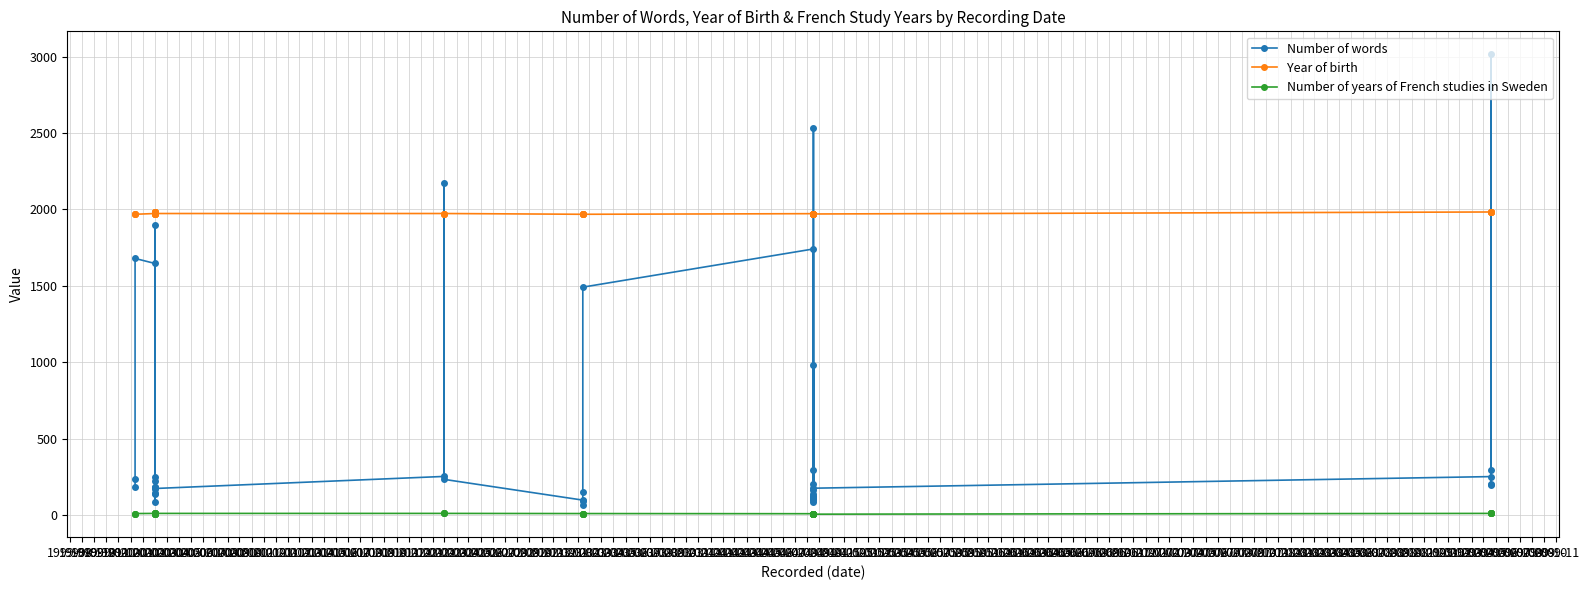

Which has a higher value, 2002-08 or 2001-04?

2001-04